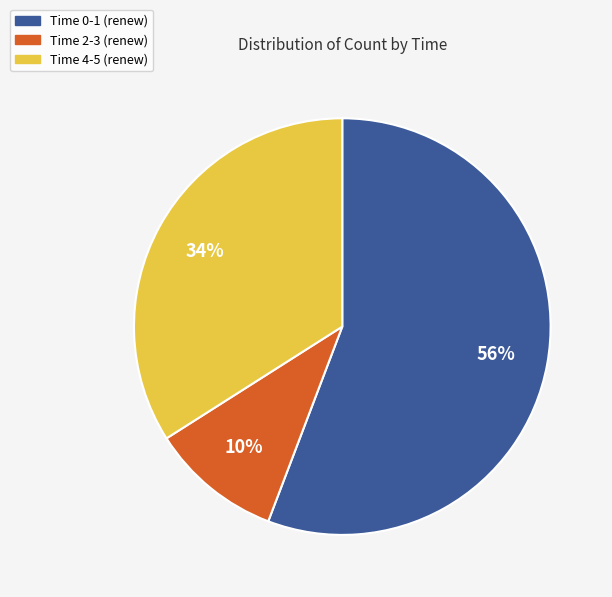

Is there a majority slice in this chart?

Yes